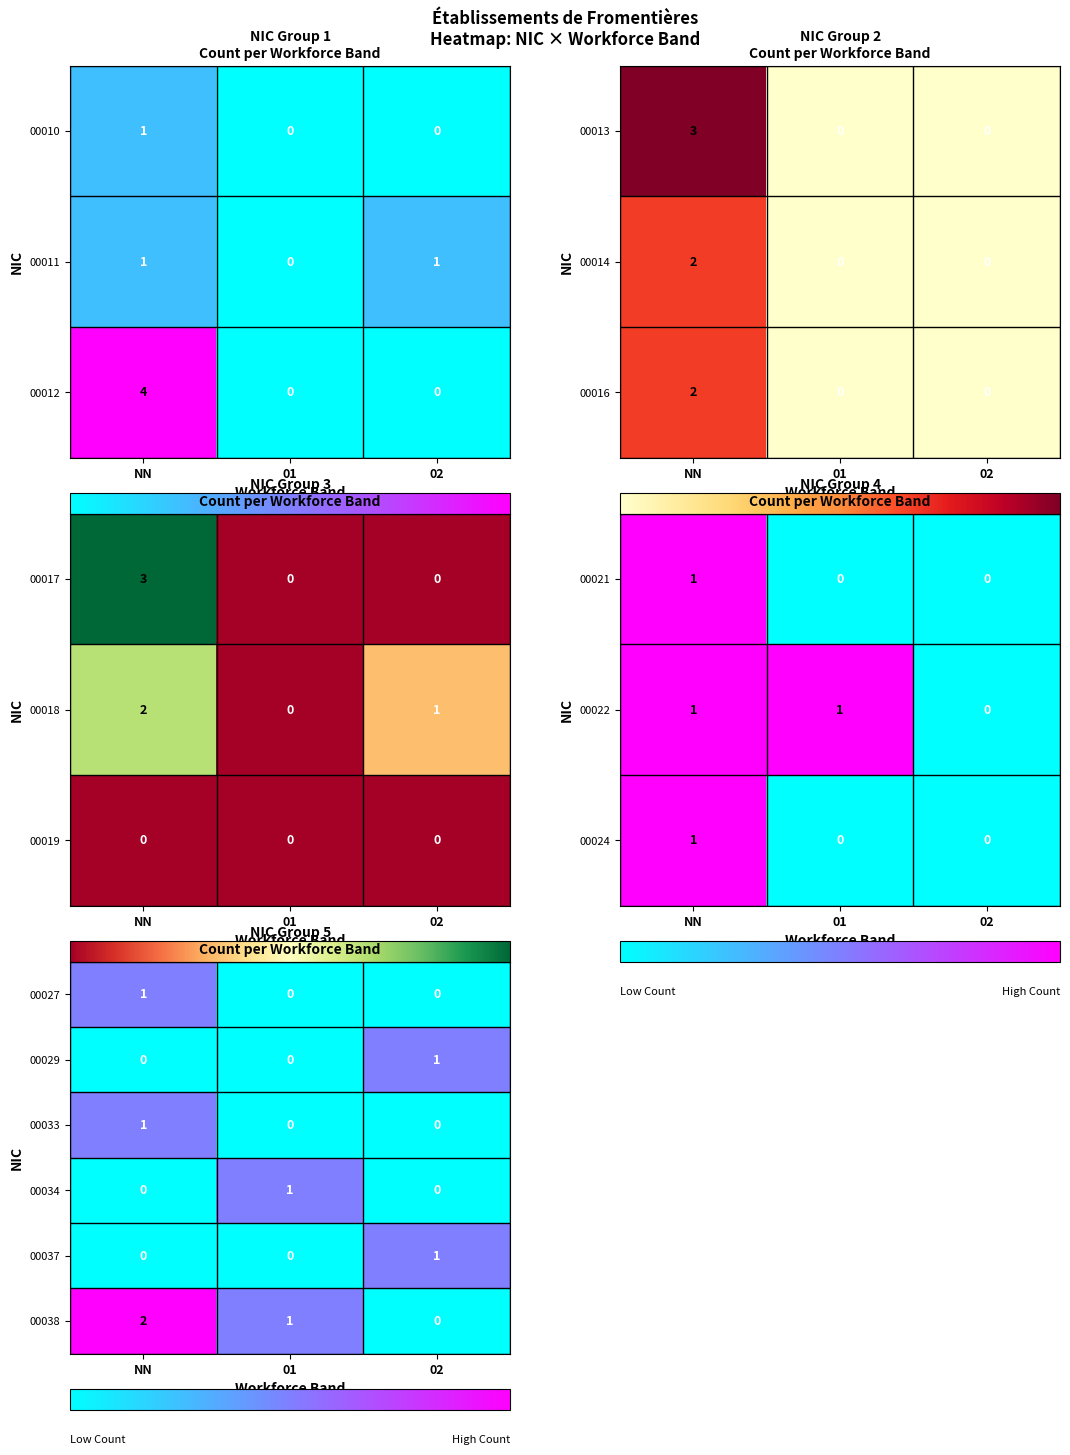

Is the value of 00034 at NN greater than the value of 00038 at 01?

No